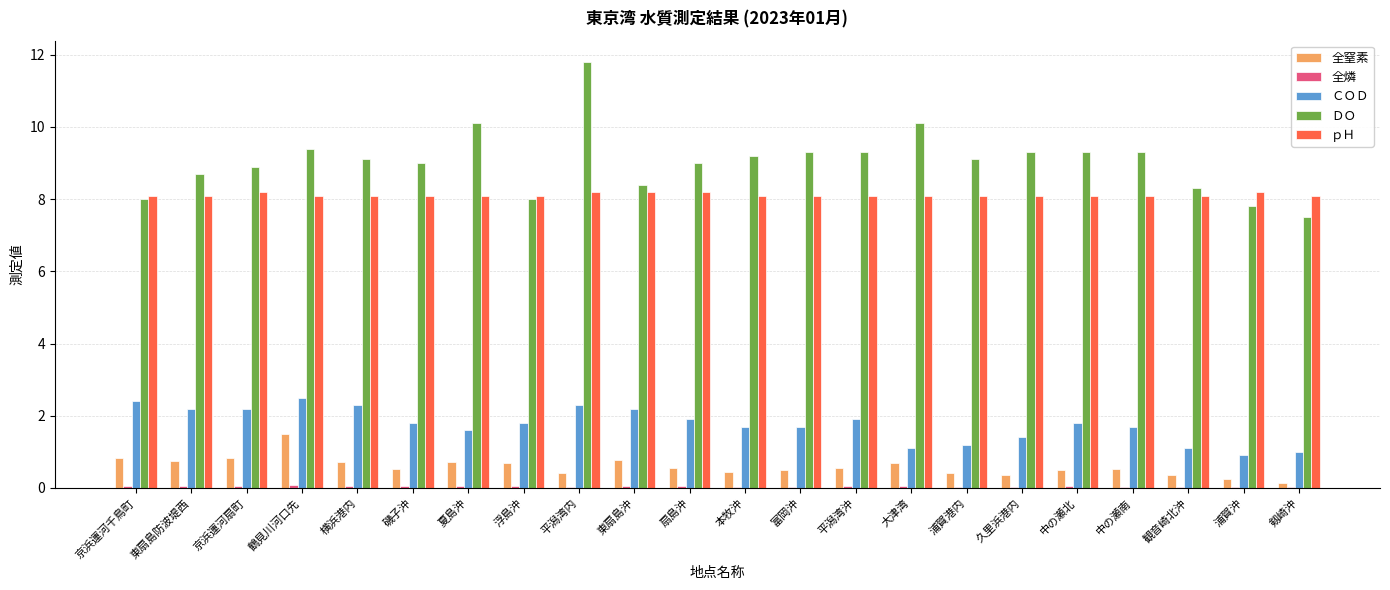

The value of ＤＯ at 剱崎沖 is 7.5. True or false?

True